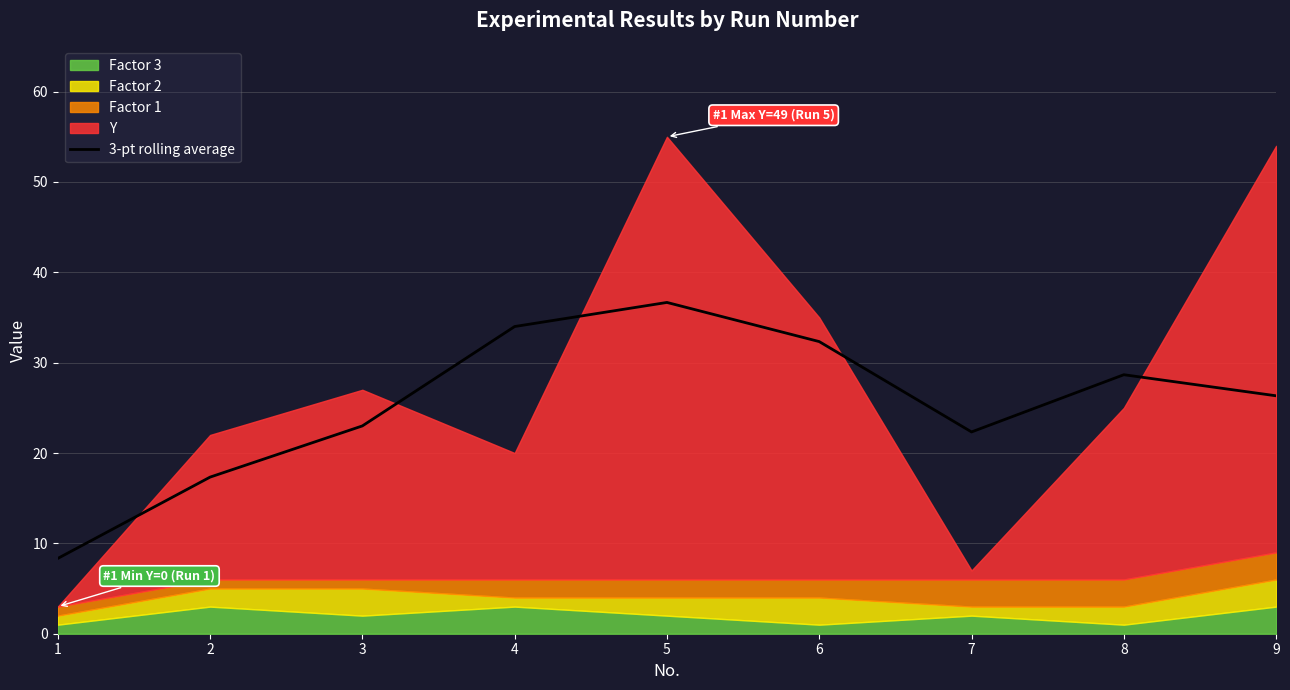

The value at 7 is 29.7. True or false?

False